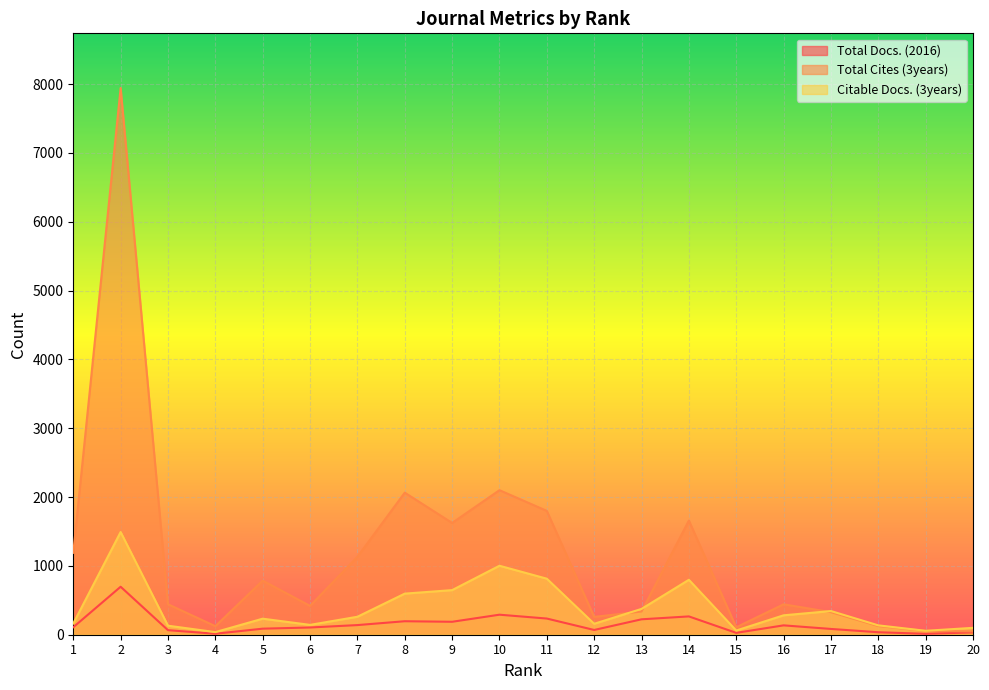

Which series has the largest range (max minus min)?

Total Cites (3years)